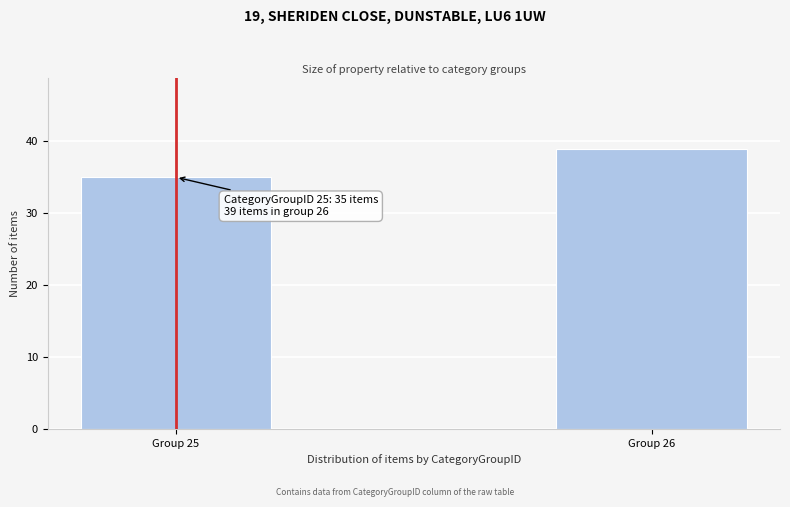

Reading right to left, extract all data points from this chart.

39	35